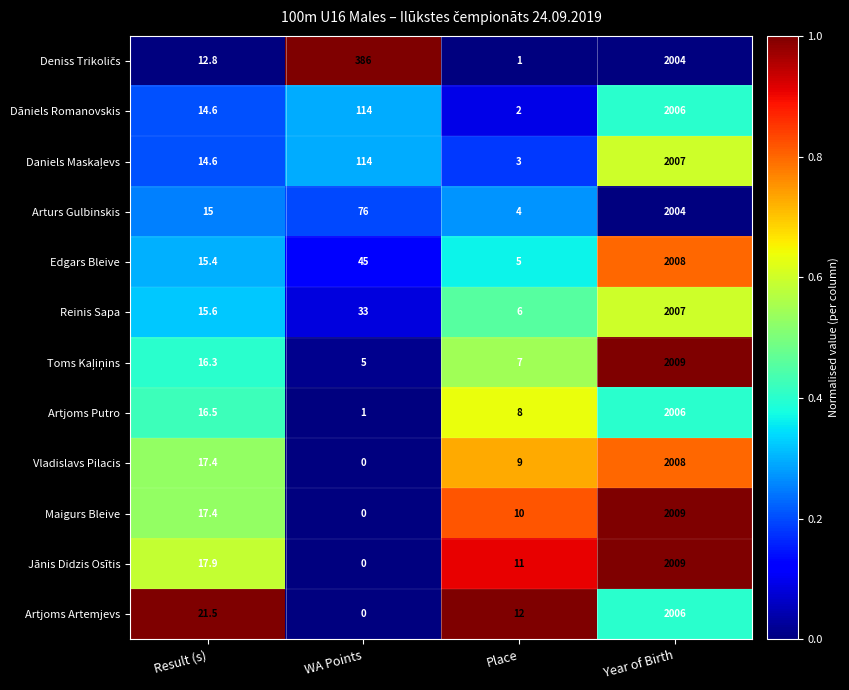

What is the difference between the maximum and minimum values in the Maigurs Bleive series?

2009.0